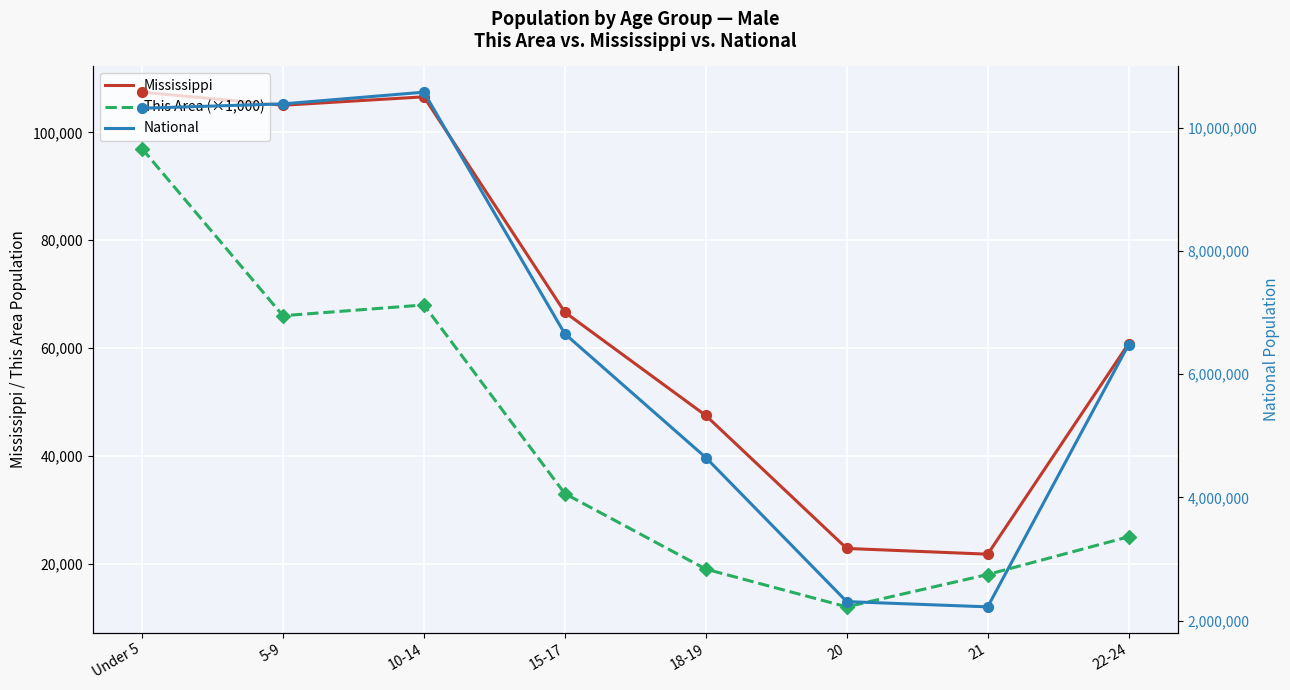

What are all the series names shown in the legend?

Mississippi, This Area (×1,000), National